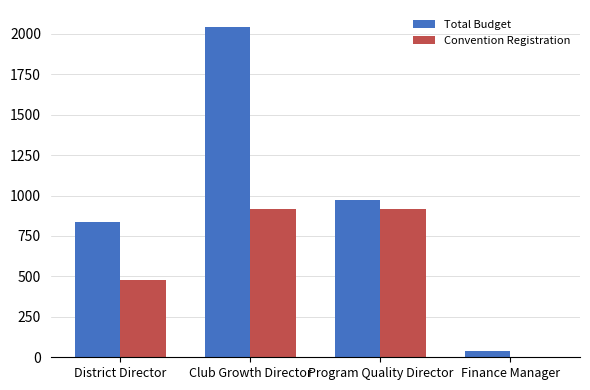

Which series changed the most between District Director and Finance Manager?

Total Budget